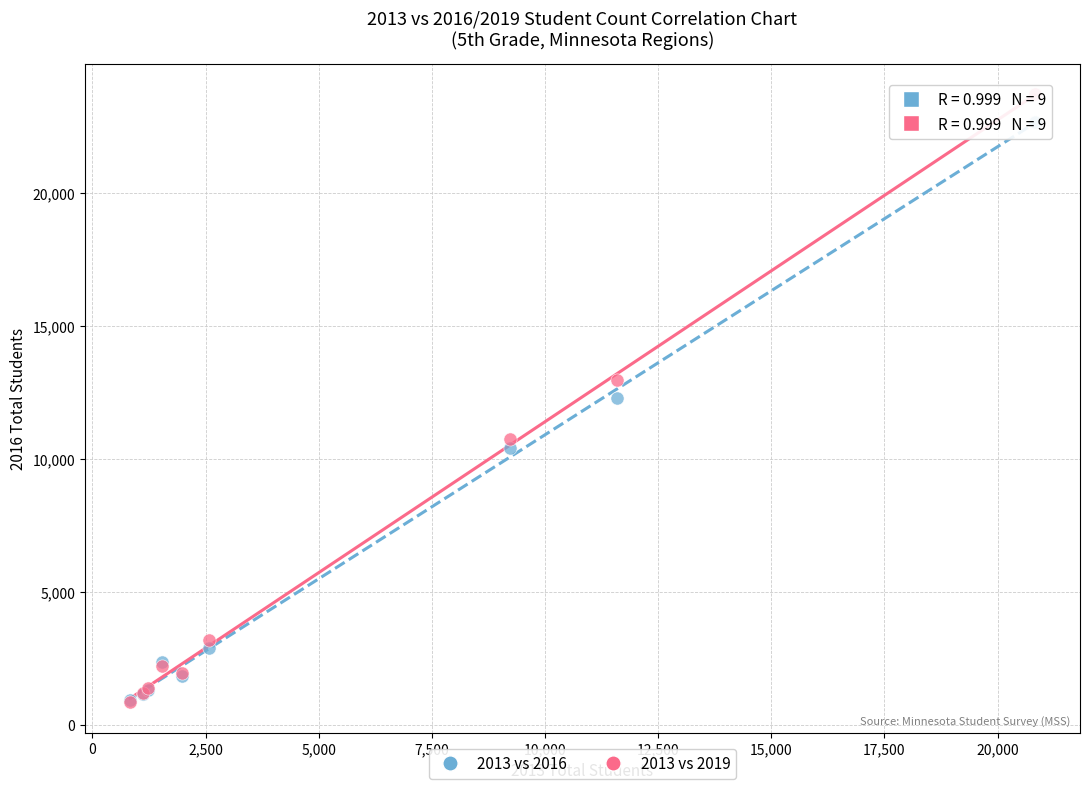

What are all the series names shown in the legend?

2013 vs 2016, 2013 vs 2019